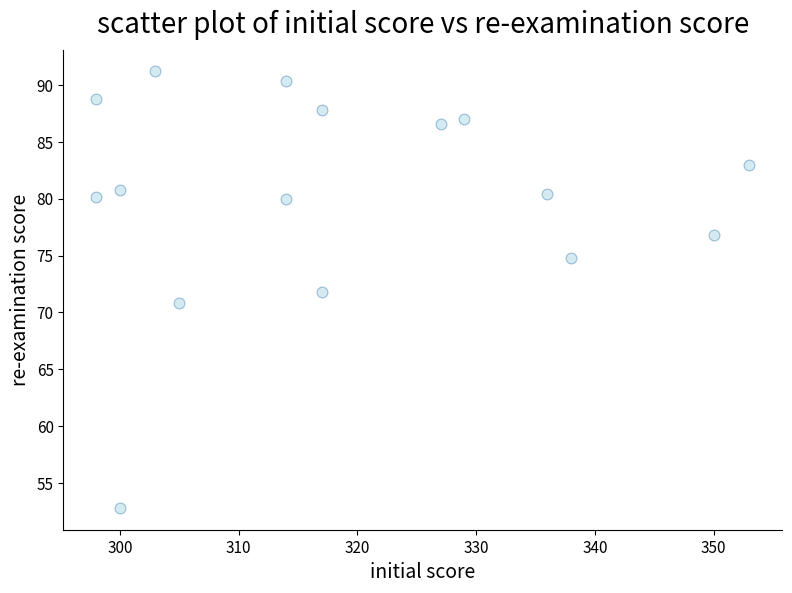

What is the range of Y values (max minus min)?

38.4